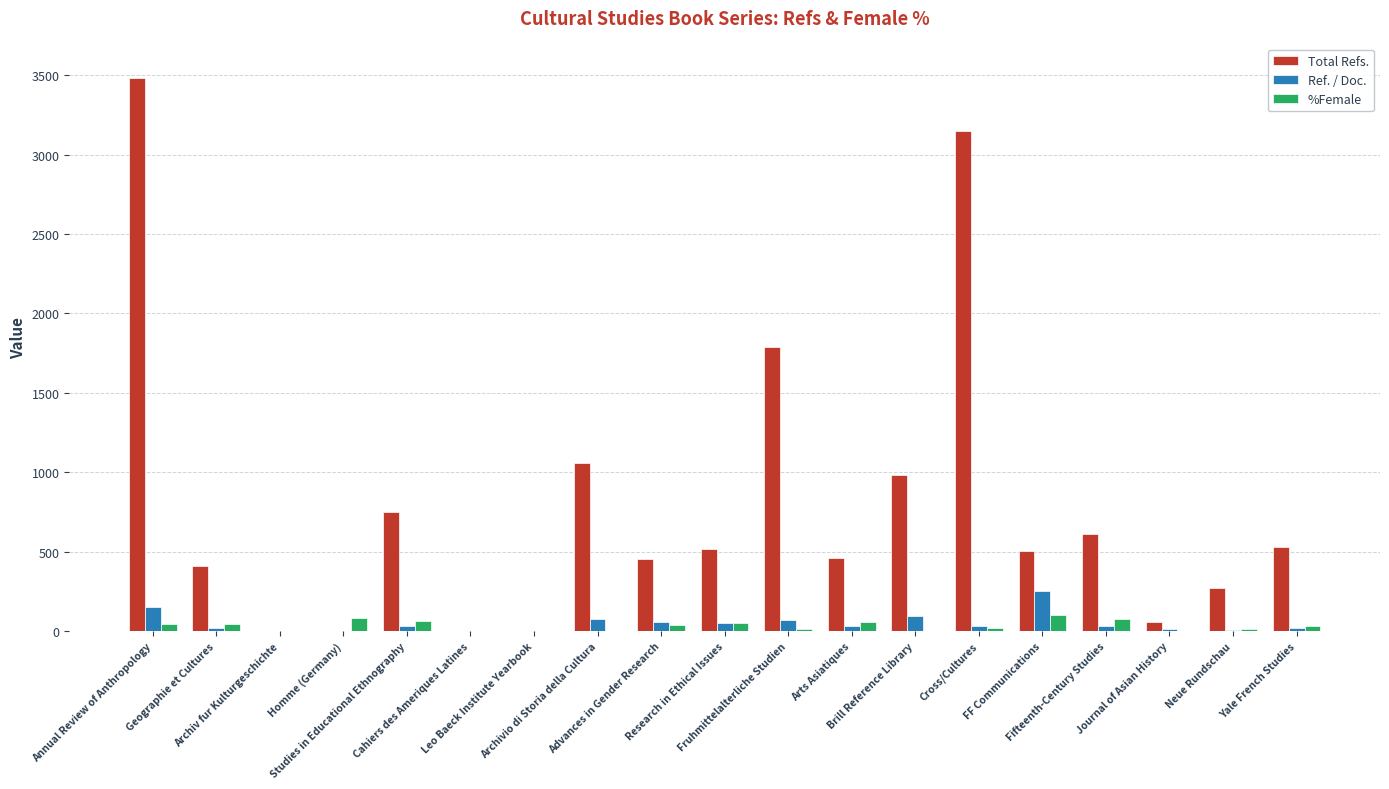

What is the difference between the Total Refs. values at Archivio di Storia della Cultura and Cahiers des Ameriques Latines?

1057.0